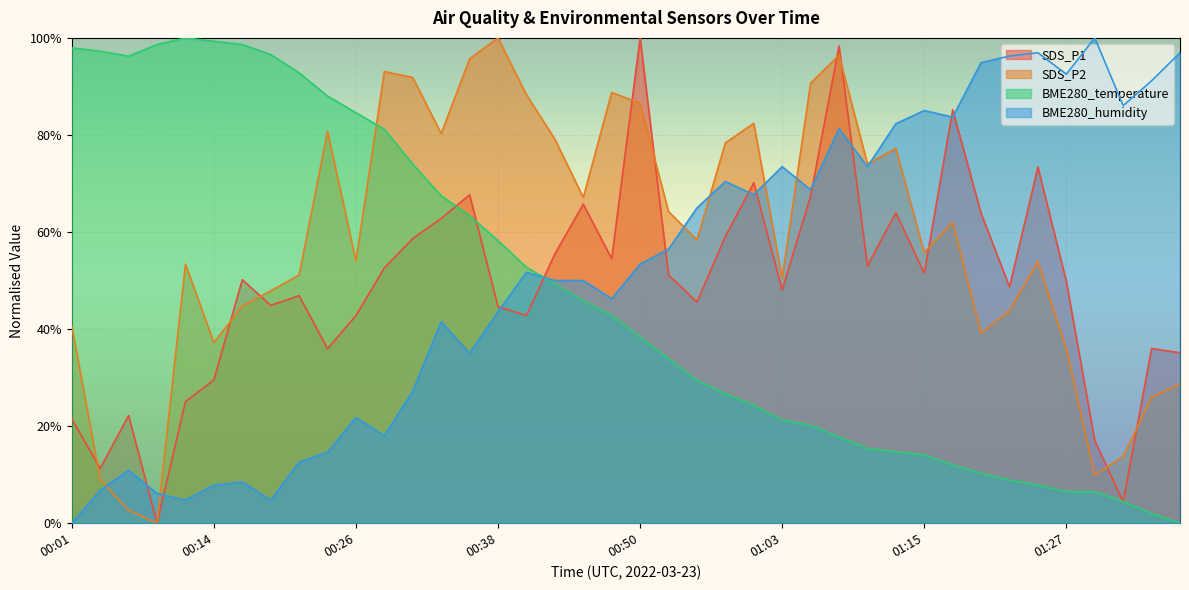

Reading right to left, transcribe all the data shown in this chart.

SDS_P1: 01:37=35.1	01:35=36.0	01:32=4.4	01:30=17.0	01:27=49.8	01:25=73.4	01:22=48.7	01:20=63.9	01:17=85.2	01:15=51.5	01:13=64.0	01:10=53.0	01:08=98.3	01:05=67.4	01:03=48.1	01:00=70.1	00:58=59.1	00:55=45.6	00:53=51.2	00:50=100.0	00:48=54.5	00:45=65.7	00:43=55.5	00:41=42.8	00:38=44.6	00:36=67.7	00:33=62.8	00:31=58.7	00:28=52.6	00:26=42.8	00:23=35.9	00:21=46.9	00:18=44.9	00:16=50.2	00:14=29.5	00:11=25.1	00:09=0.0	00:06=22.2	00:04=11.3	00:01=21.5
SDS_P2: 01:37=28.7	01:35=26.0	01:32=13.7	01:30=9.9	01:27=35.9	01:25=53.8	01:22=43.7	01:20=39.1	01:17=62.0	01:15=55.8	01:13=77.2	01:10=74.0	01:08=96.4	01:05=90.7	01:03=50.5	01:00=82.4	00:58=78.4	00:55=58.4	00:53=64.2	00:50=86.5	00:48=88.7	00:45=67.1	00:43=79.1	00:41=88.3	00:38=100.0	00:36=95.7	00:33=80.3	00:31=91.8	00:28=93.1	00:26=54.0	00:23=80.8	00:21=51.2	00:18=47.9	00:16=44.7	00:14=37.2	00:11=53.4	00:09=0.0	00:06=2.7	00:04=8.9	00:01=40.7
BME280_temperature: 01:37=0.0	01:35=2.1	01:32=4.5	01:30=6.5	01:27=6.5	01:25=7.9	01:22=8.9	01:20=10.3	01:17=12.0	01:15=14.0	01:13=14.7	01:10=15.4	01:08=17.8	01:05=20.2	01:03=21.2	01:00=24.3	00:58=26.7	00:55=29.5	00:53=33.9	00:50=38.4	00:48=42.8	00:45=45.9	00:43=49.3	00:41=52.7	00:38=58.2	00:36=63.4	00:33=67.5	00:31=74.0	00:28=81.2	00:26=84.6	00:23=88.0	00:21=92.8	00:18=96.6	00:16=98.6	00:14=99.3	00:11=100.0	00:09=98.6	00:06=96.2	00:04=97.3	00:01=97.9
BME280_humidity: 01:37=96.9	01:35=91.2	01:32=86.1	01:30=100.0	01:27=92.5	01:25=96.9	01:22=96.3	01:20=94.9	01:17=83.7	01:15=85.0	01:13=82.3	01:10=73.5	01:08=81.3	01:05=68.7	01:03=73.5	01:00=67.7	00:58=70.4	00:55=65.0	00:53=56.5	00:50=53.4	00:48=46.3	00:45=50.0	00:43=50.0	00:41=51.7	00:38=43.5	00:36=35.0	00:33=41.5	00:31=27.2	00:28=18.0	00:26=21.8	00:23=14.6	00:21=12.6	00:18=4.8	00:16=8.5	00:14=7.8	00:11=4.8	00:09=6.1	00:06=10.9	00:04=6.8	00:01=0.0